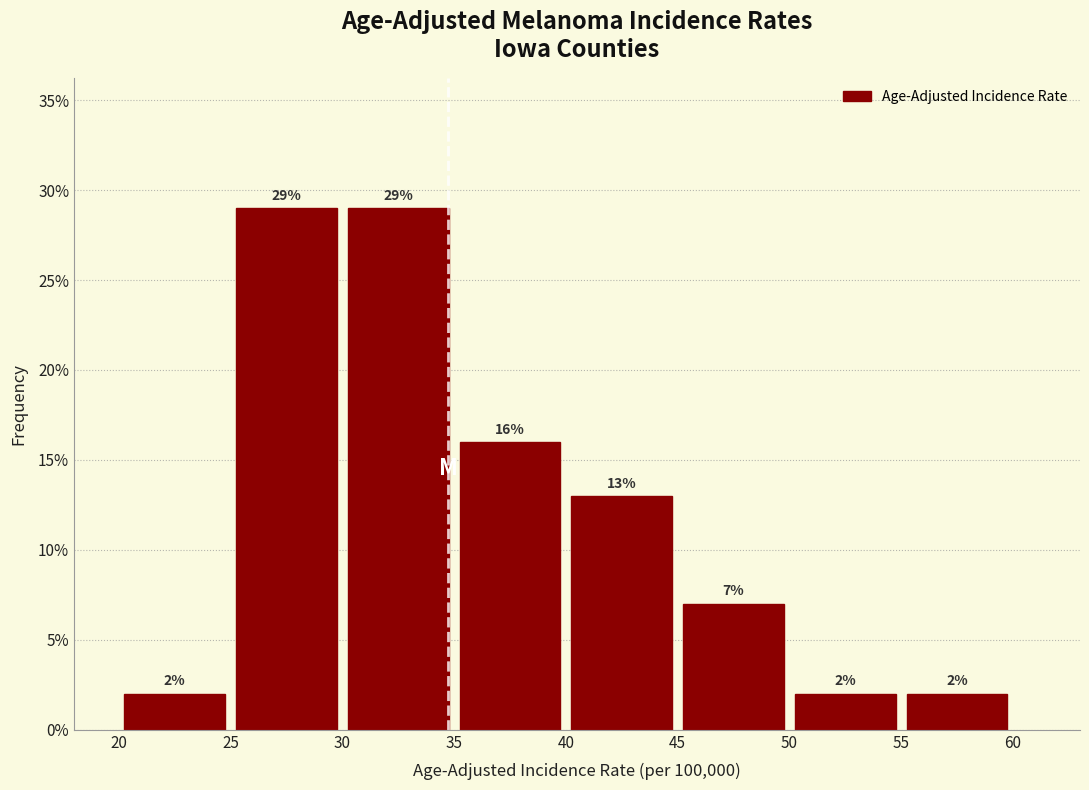

What is the height of the bar covering 20 to 25 on the x-axis?

2